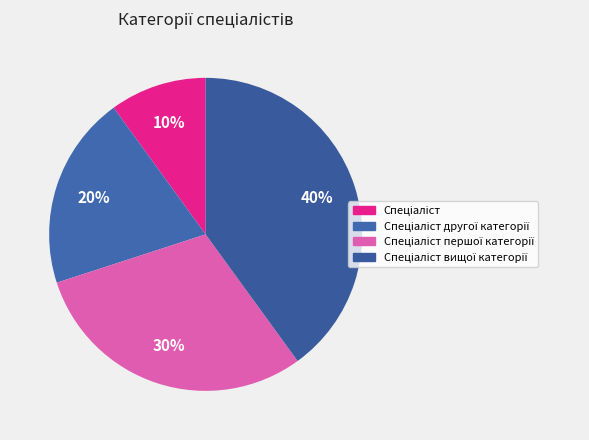

How many segments does this pie chart have?

4